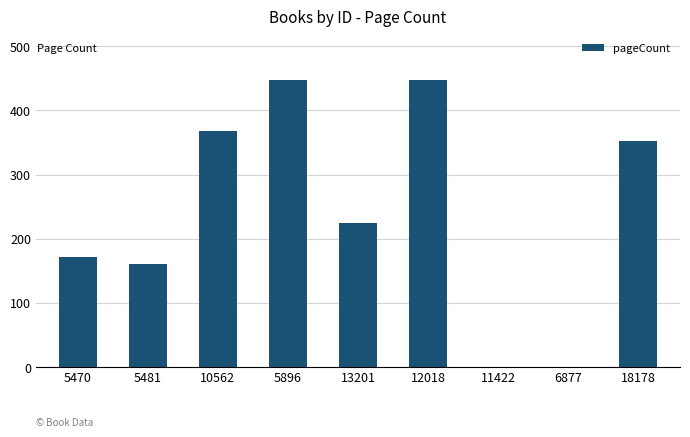

Reading right to left, extract all data points from this chart.

352	0	0	448	224	448	368	160	172